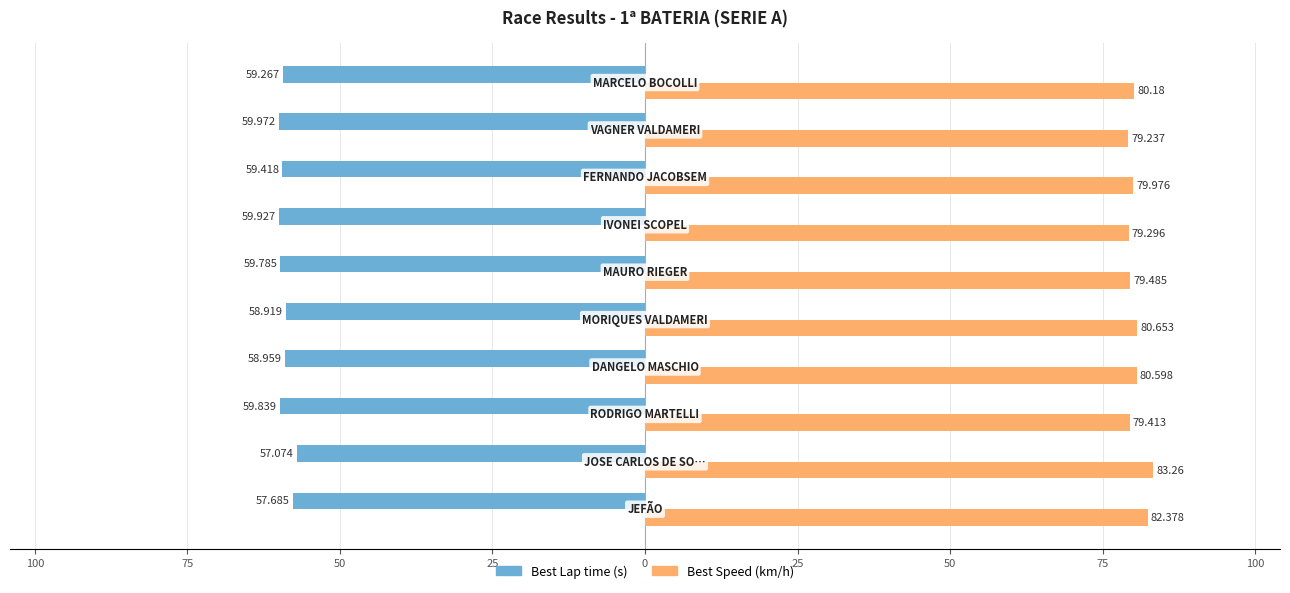

How many bars are there in total?

20